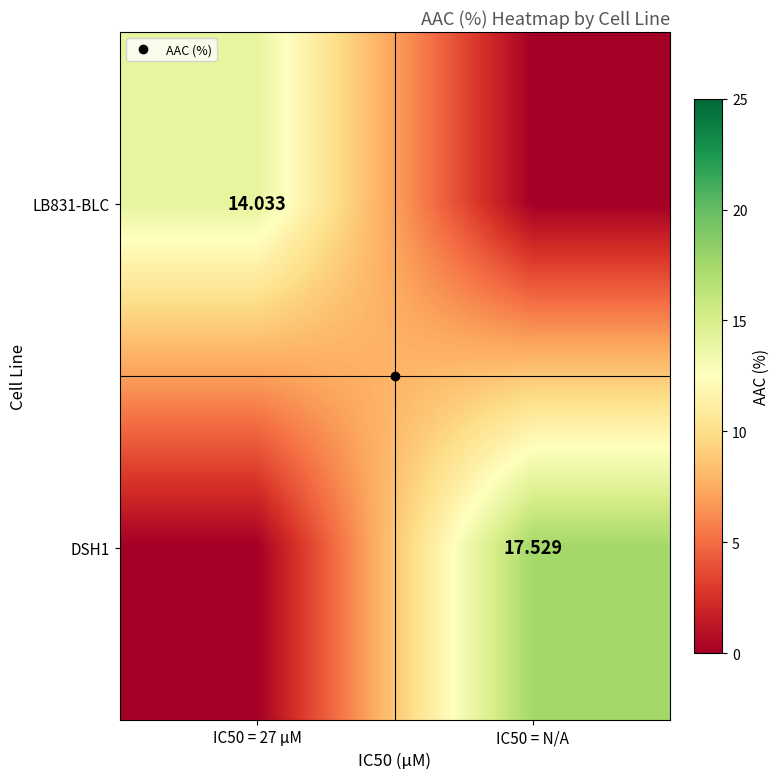

Where is DSH1 nearest to the value 8?

IC50 = 27 µM